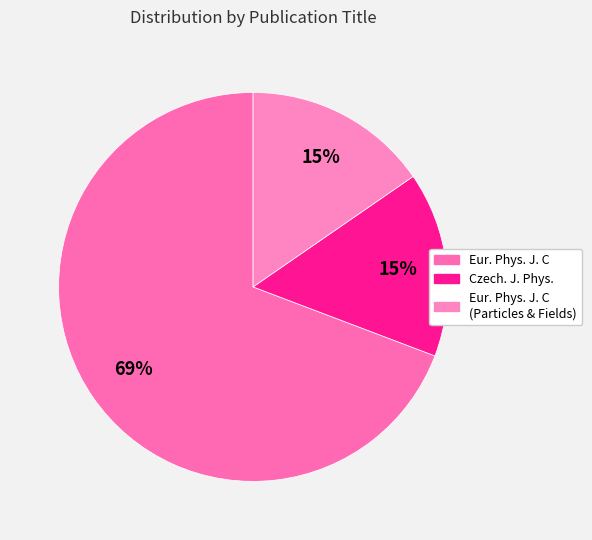

Which category accounts for the majority?

Eur. Phys. J. C